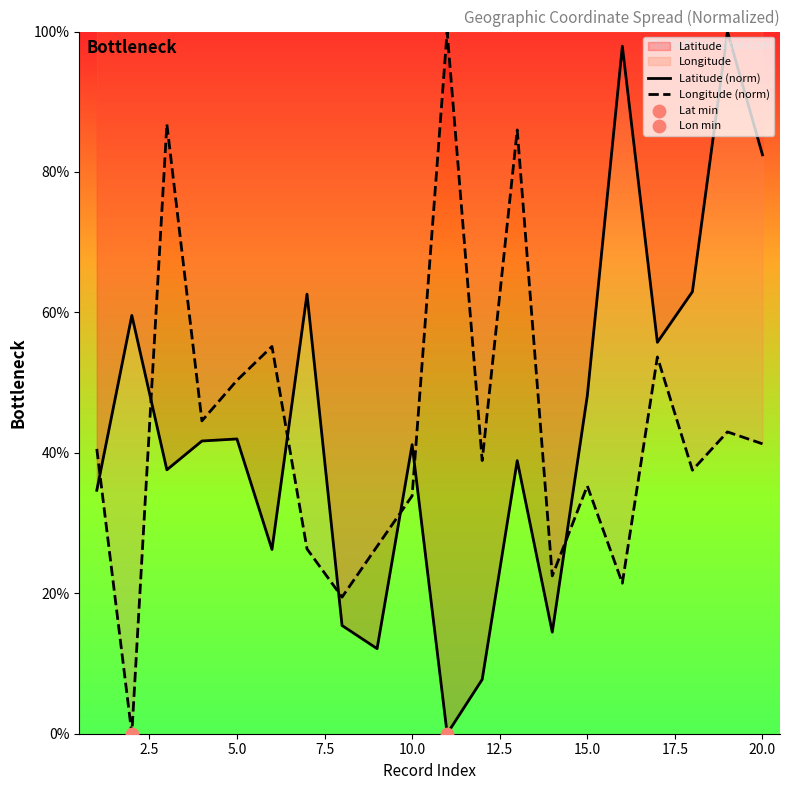

Which series has the largest total across all categories?

Latitude (norm)